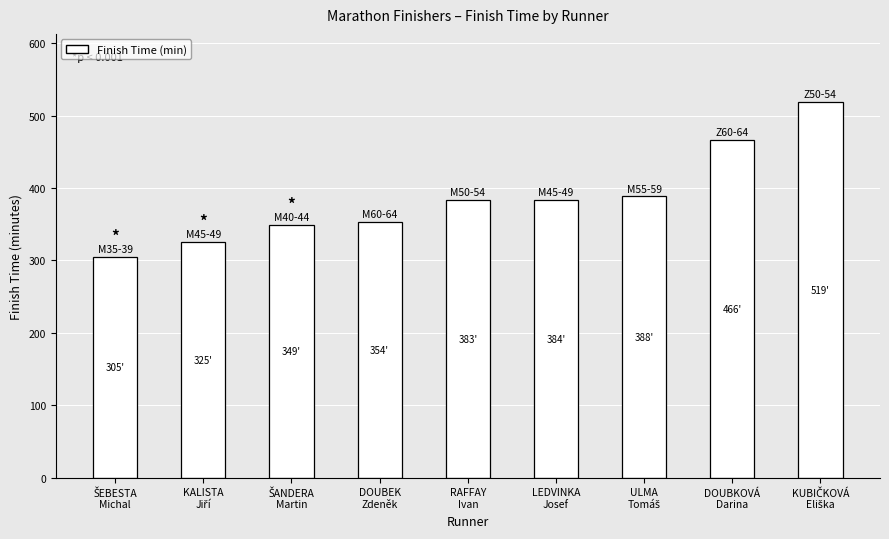

What is the minimum value shown in the chart?

305.1